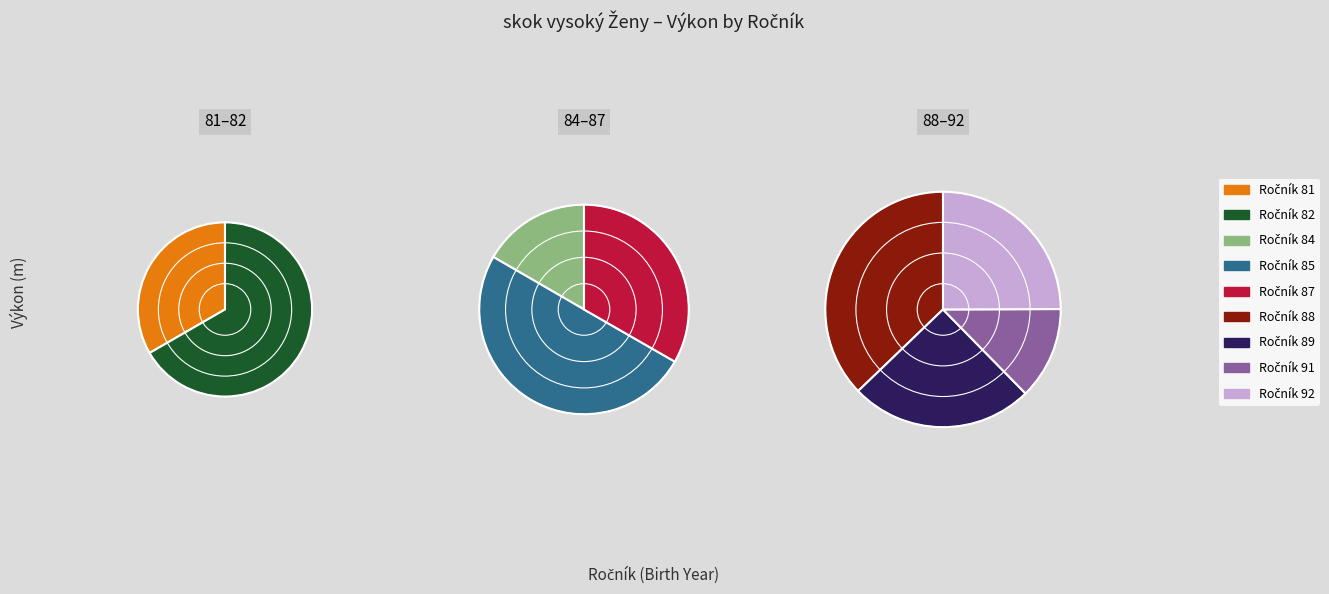

Which slice is the smallest?

84